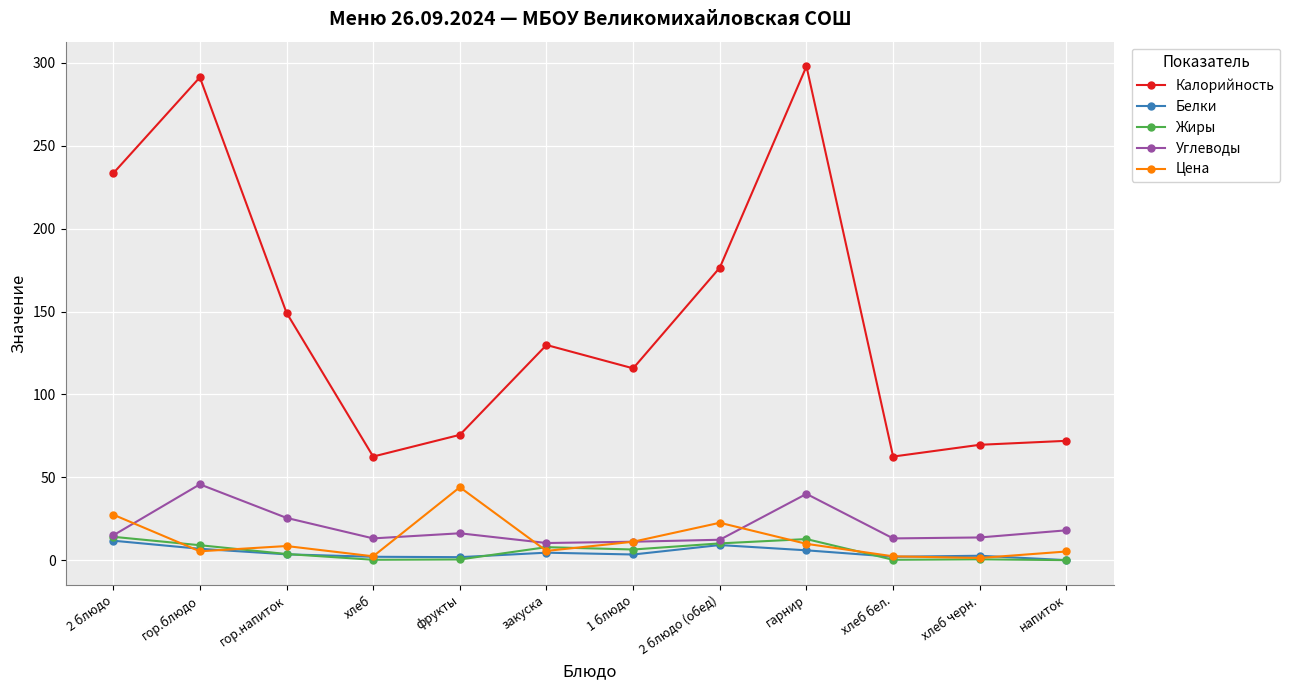

True or false: Калорийность and Углеводы cross at least once.

False